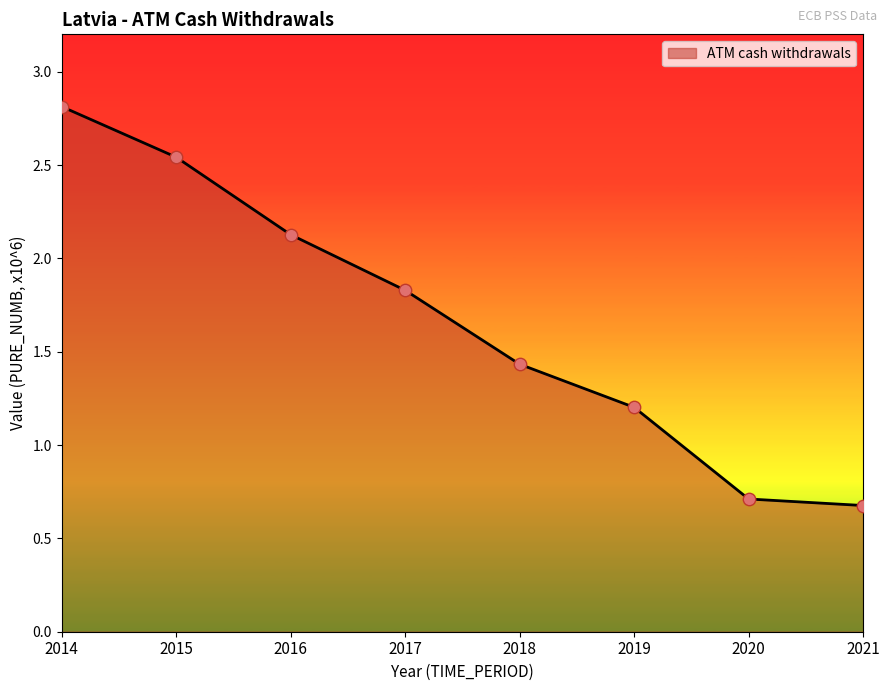

What is the change in value from 2016 to 2021?

-1.5